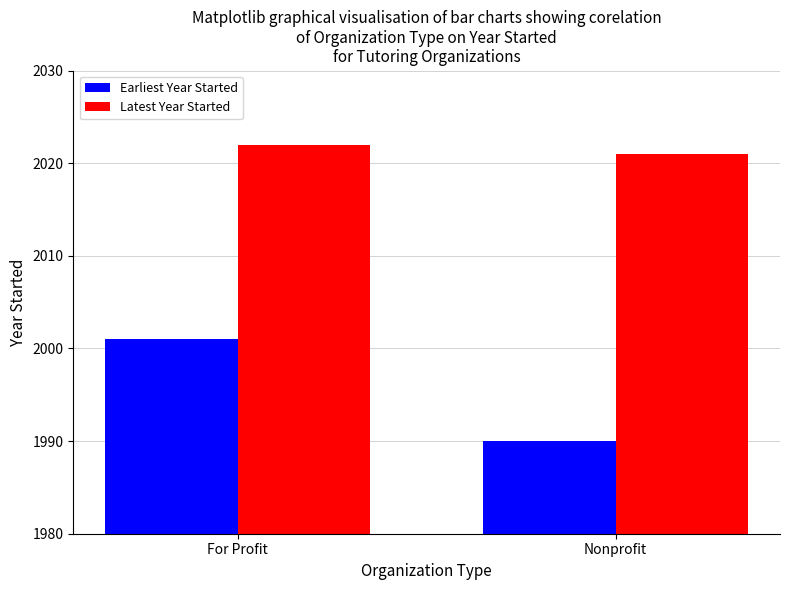

At which category is the sum across all series the highest?

For Profit